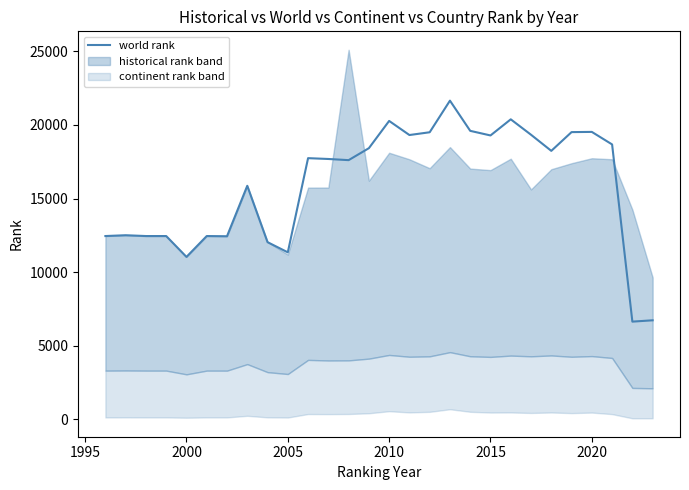

What is the smallest value displayed?

6643